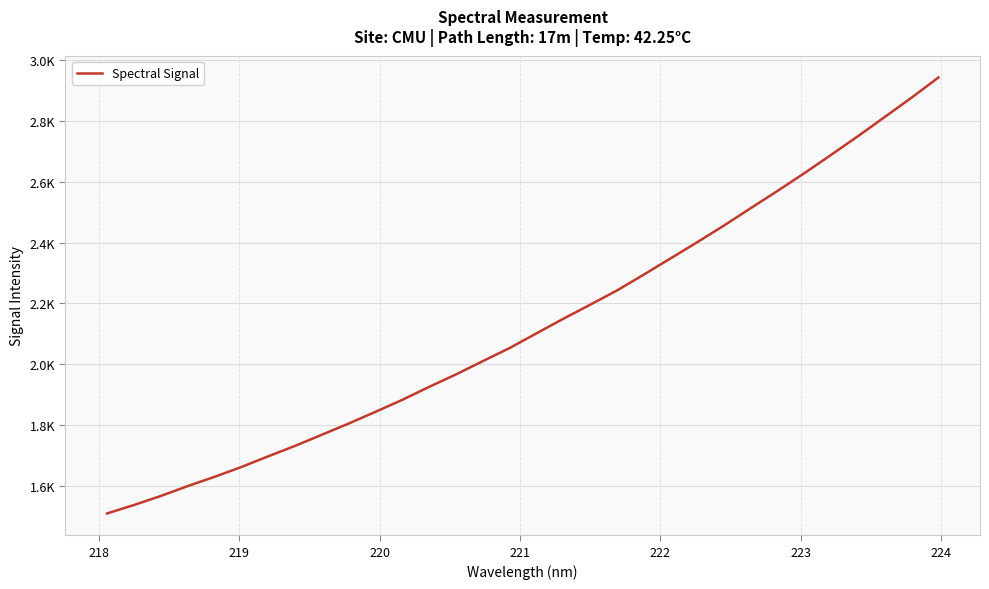

Does the chart have visible grid lines?

Yes